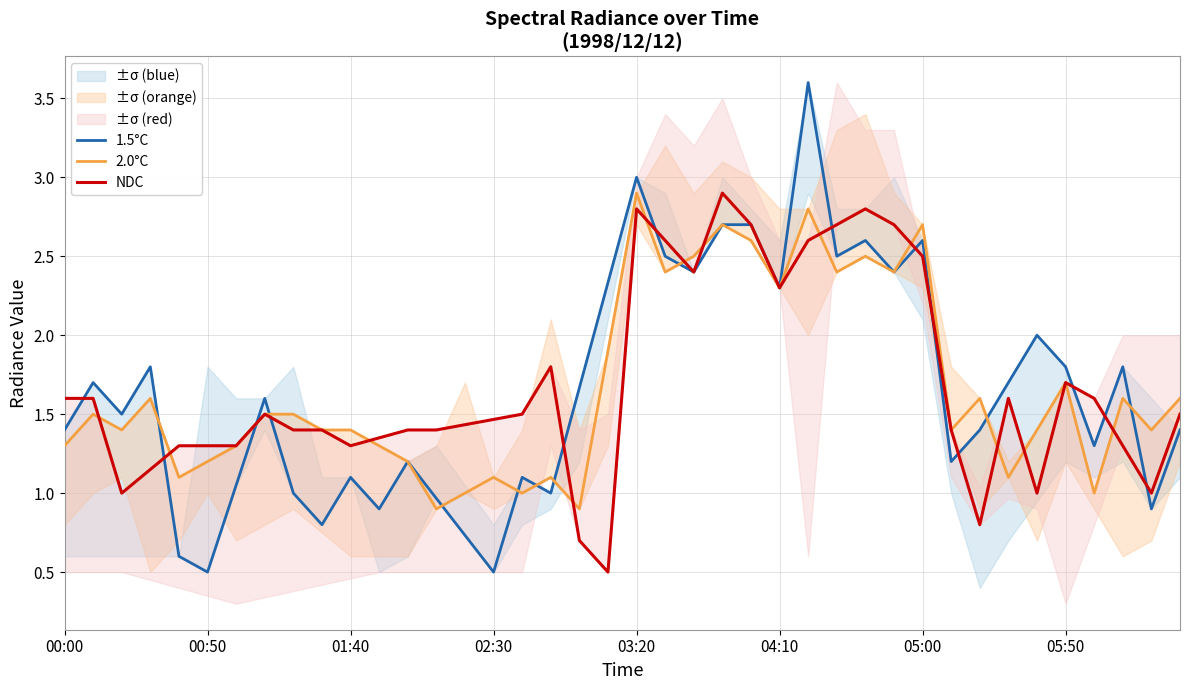

How many lines are shown in the chart?

3